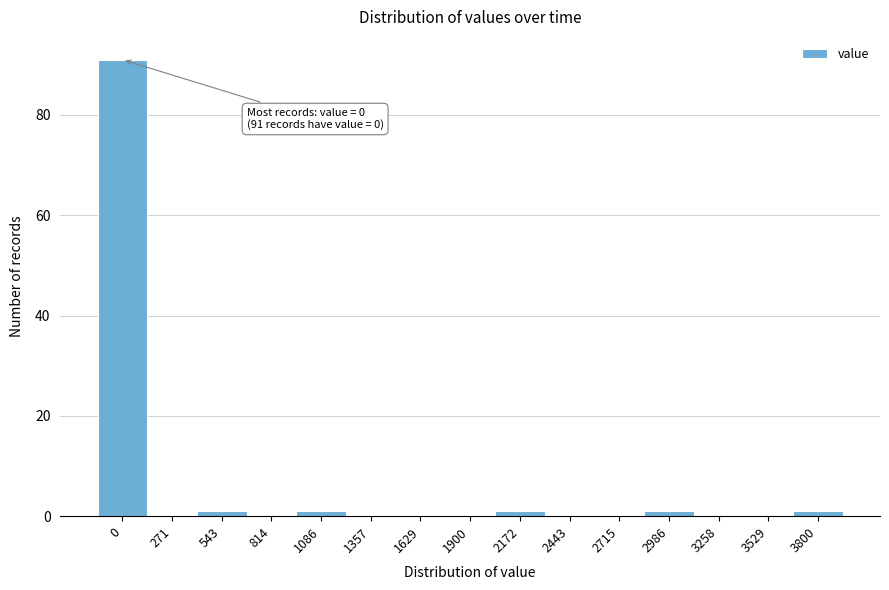

Reading left to right, transcribe all the data shown in this chart.

0=91	271=0	543=1	814=0	1086=1	1357=0	1629=0	1900=0	2172=1	2443=0	2715=0	2986=1	3258=0	3529=0	3800=1